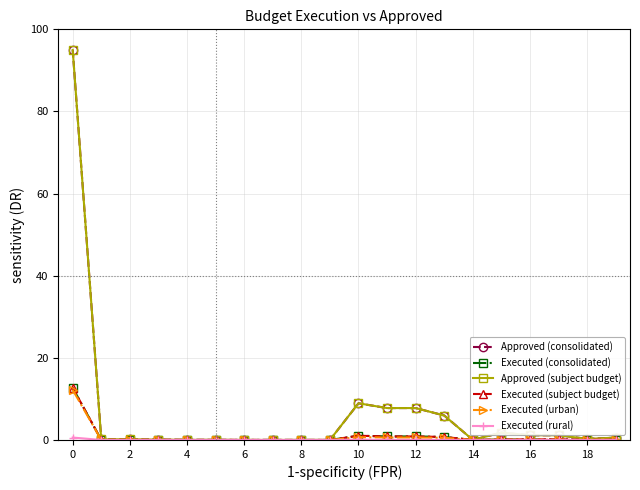

Is this an area chart (filled region under the line)?

No